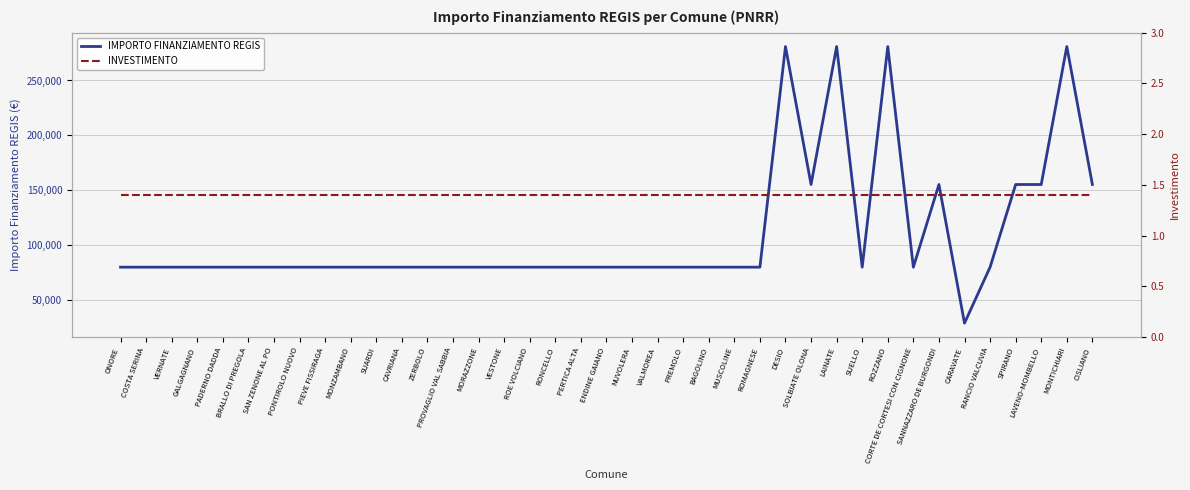

True or false: IMPORTO FINANZIAMENTO REGIS has a value of 28902.0 at CARAVATE.

True